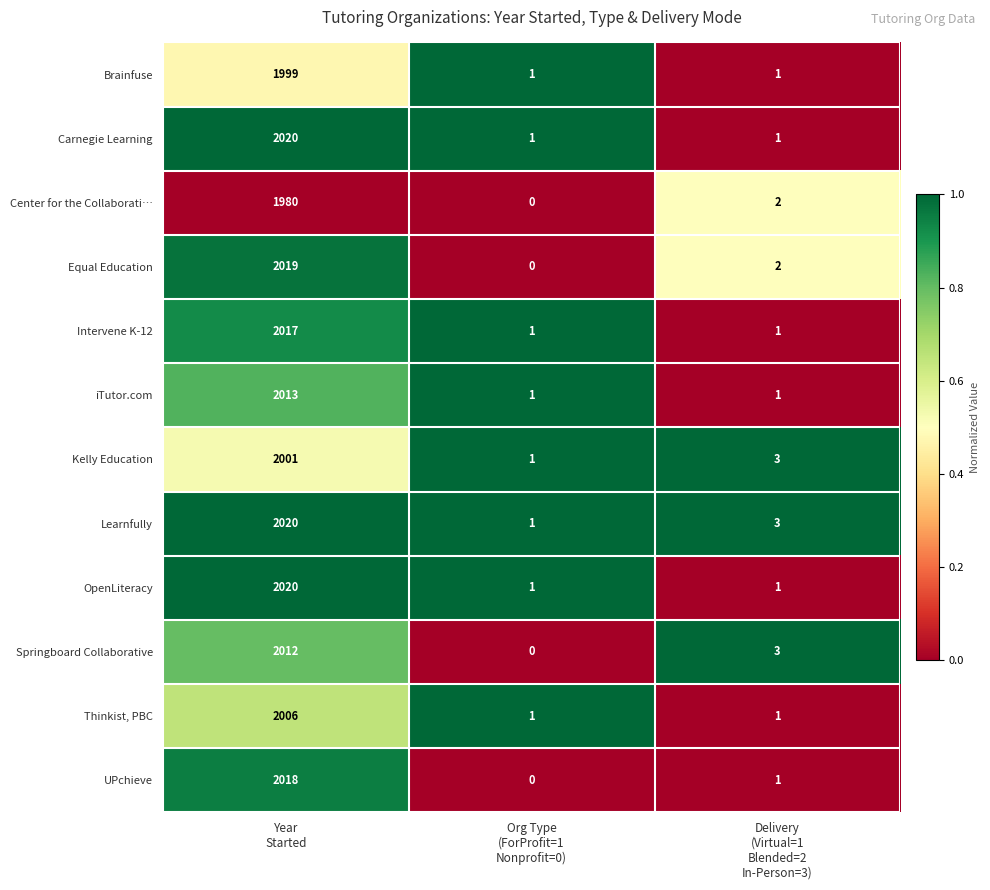

What is the difference between the maximum and minimum values in the Carnegie Learning series?

2019